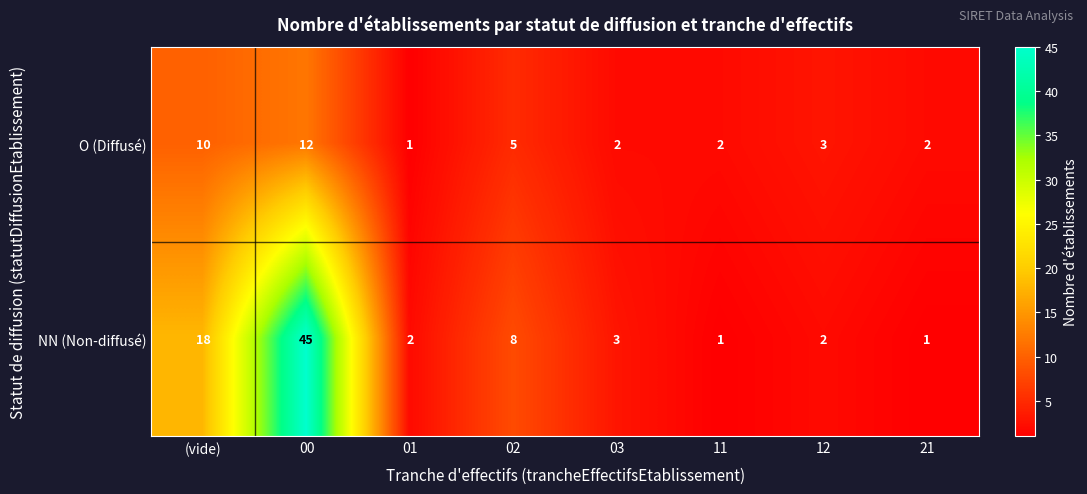

Rank the series by their average value, from lowest to highest.

O (Diffusé), NN (Non-diffusé)